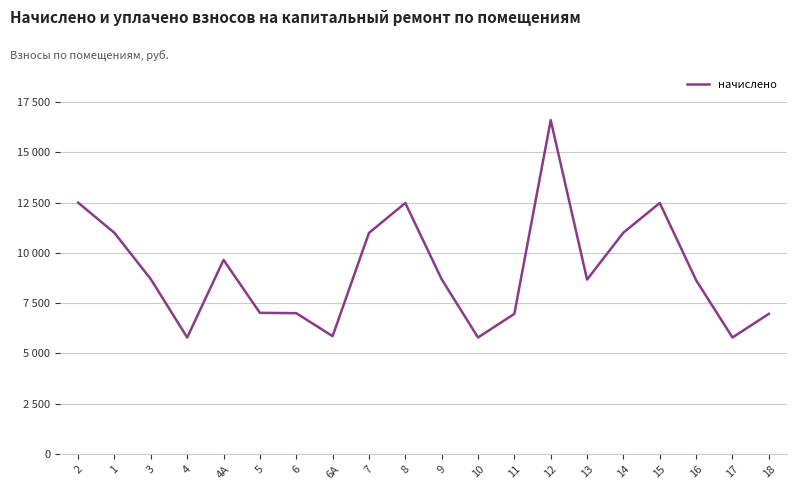

How many points are higher than both their immediate neighbors (excluding endpoints)?

4